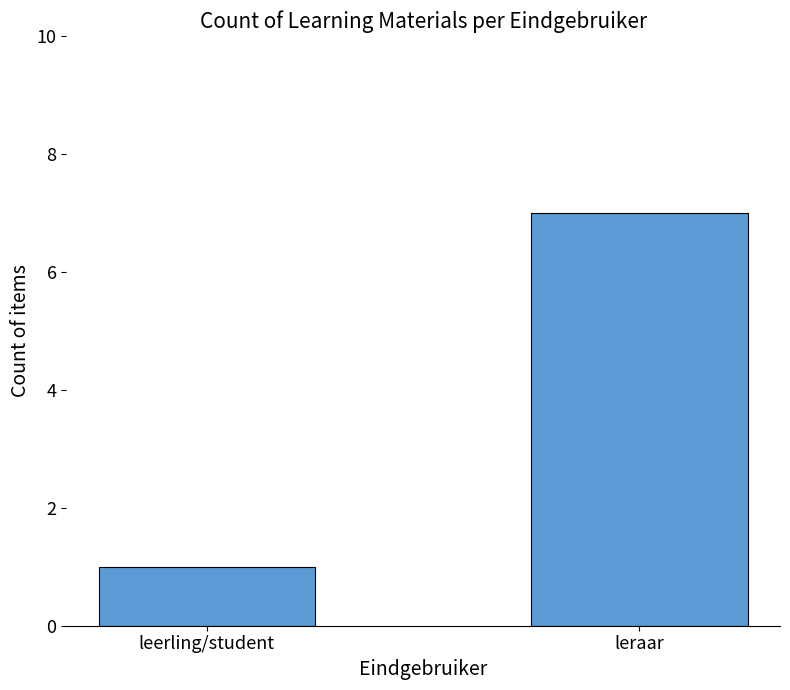

Reading left to right, what are all the values shown in this chart?

leerling/student=1	leraar=7